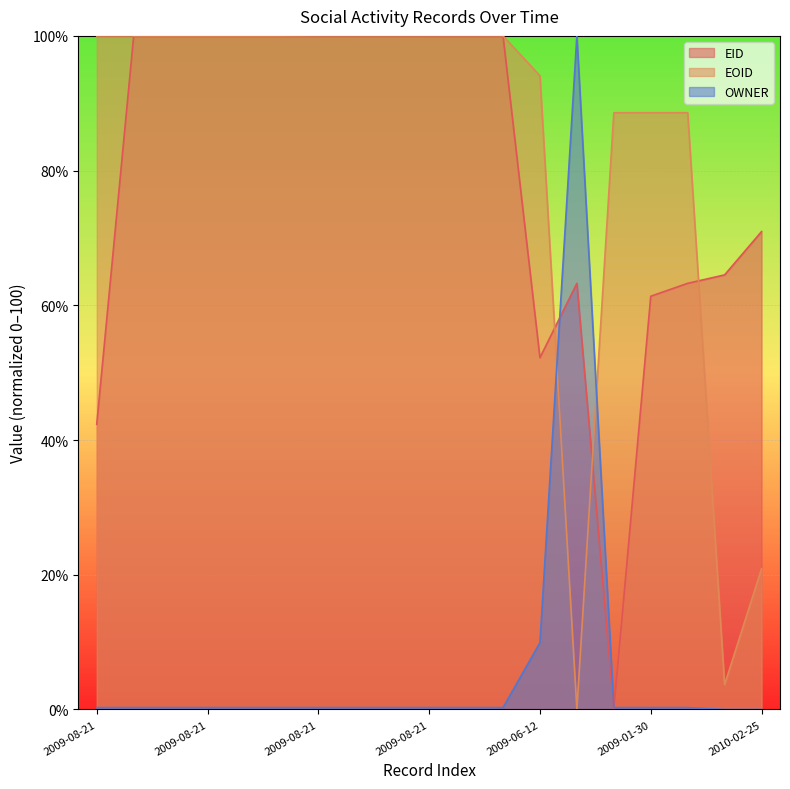

What is the label of the 3rd point from the right?

2009-01-30T02:28:19